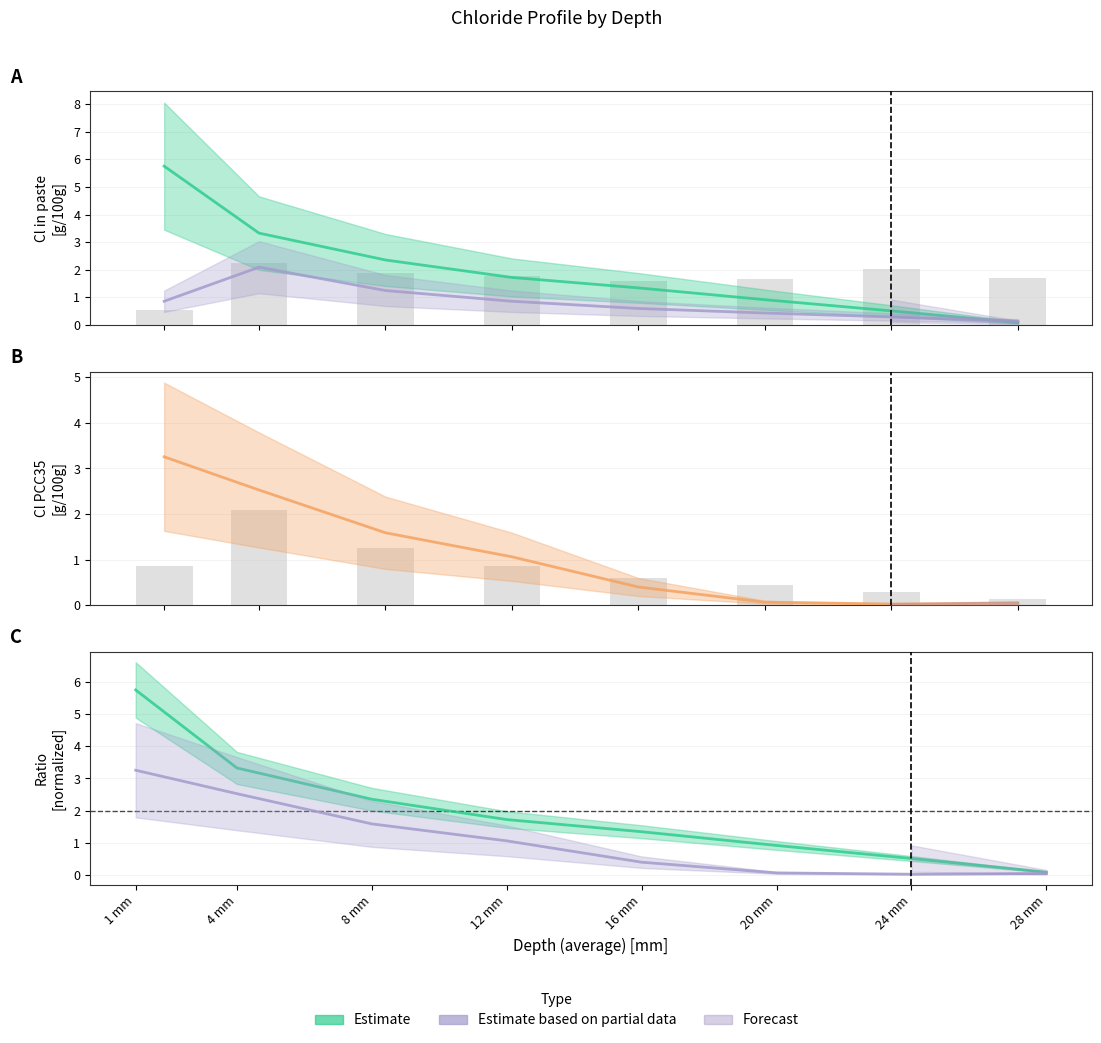

Reading right to left, transcribe all the data shown in this chart.

Estimate: 0.1	0.5	0.9	1.3	1.7	2.4	3.3	5.8
Estimate based on partial data: 0.0	0.0	0.1	0.4	1.1	1.6	2.5	3.3